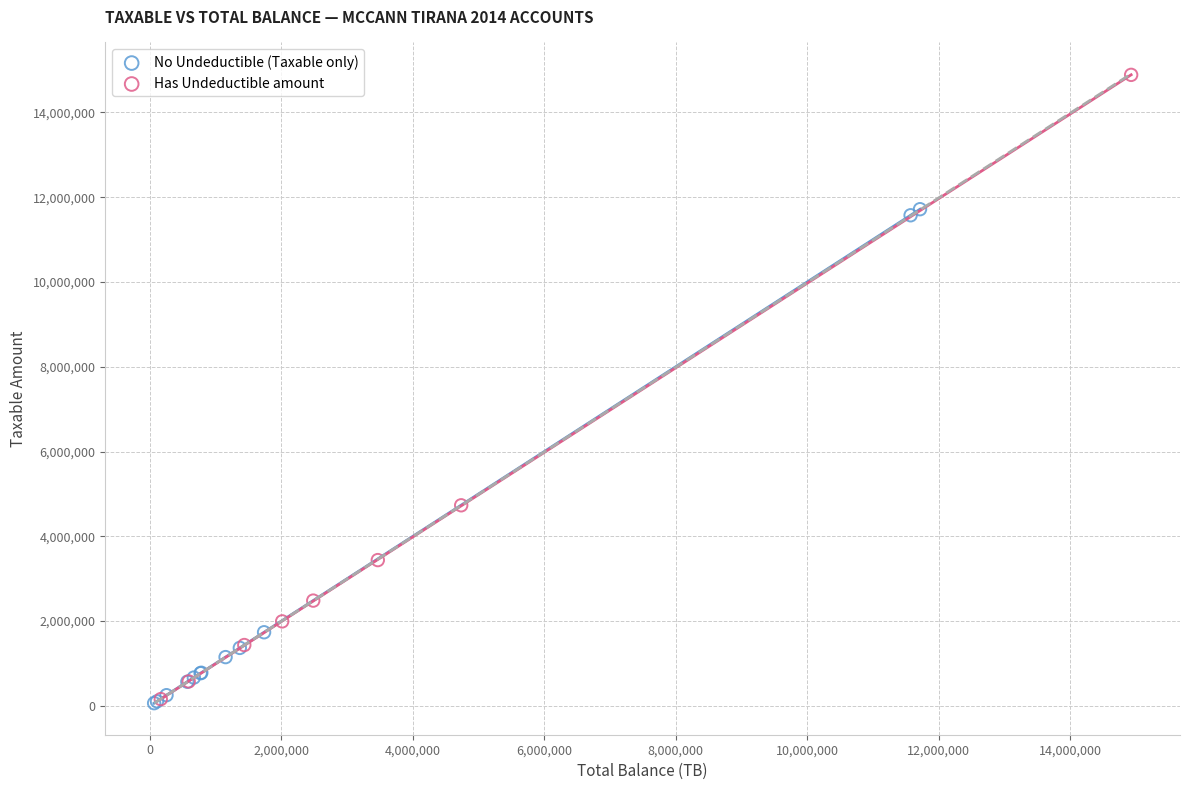

Which series contains the highest Y value?

Has Undeductible amount